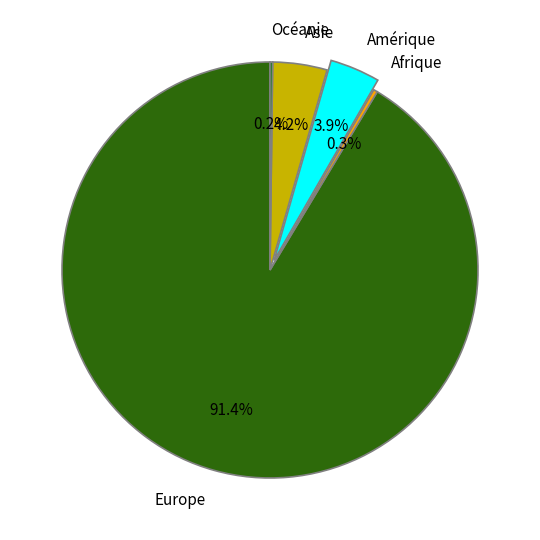

Which has a higher value, Afrique or Europe?

Europe